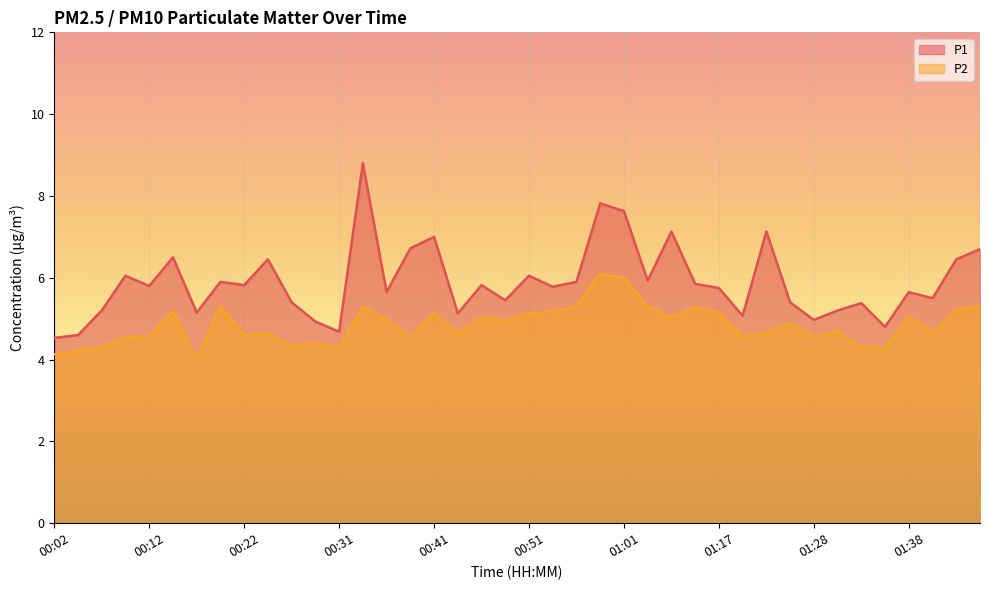

Which category has the lowest value across all series?

00:17